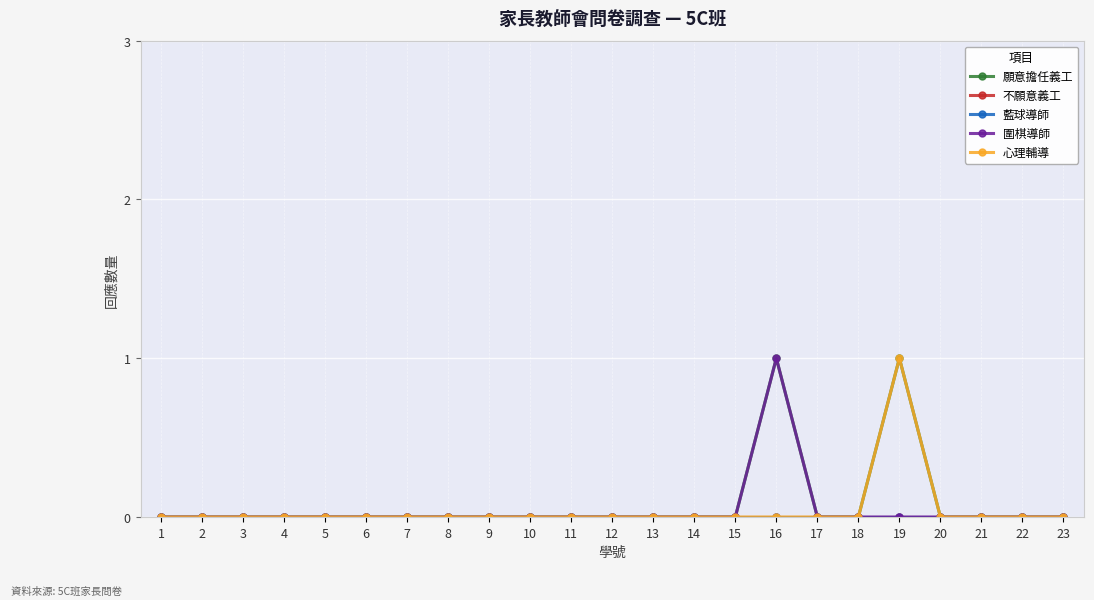

The 心理輔導 series shows 0 at 23. True or false?

True